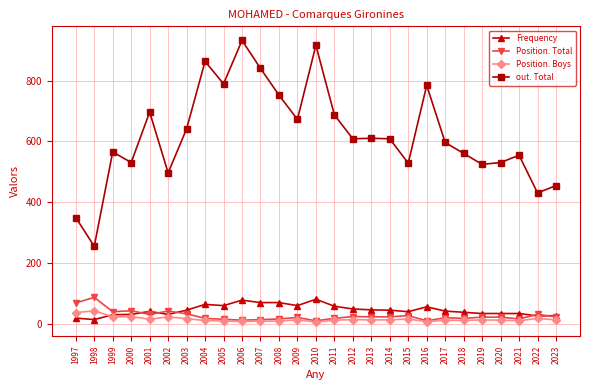

What is the difference between the second highest and minimum values in the Frequency series?

64